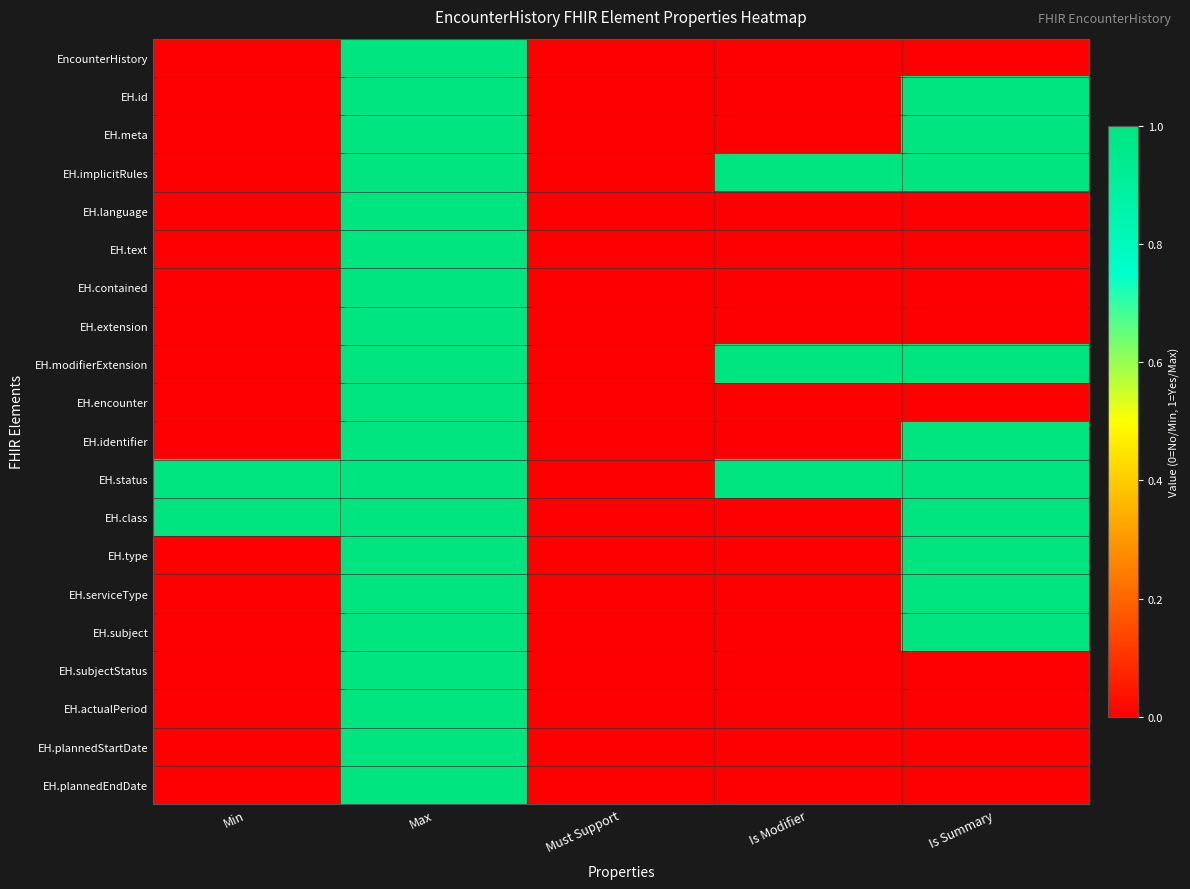

Which category has the lowest value across all series?

Min